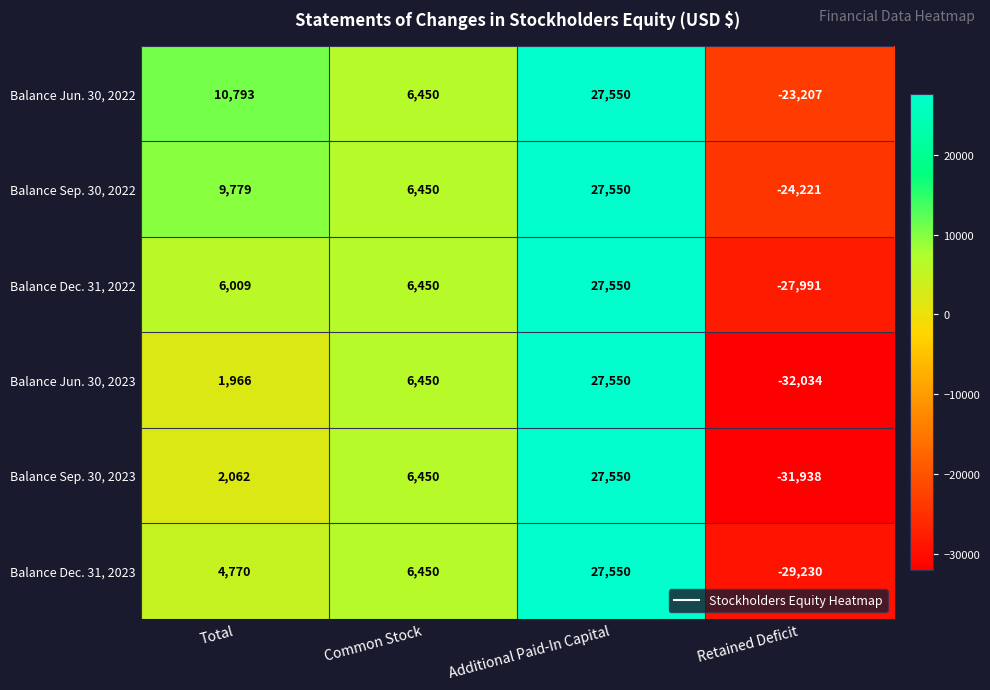

Reading left to right, list all the values displayed in this chart.

Balance Jun. 30, 2022: 10793	6450	27550	-23207
Balance Sep. 30, 2022: 9779	6450	27550	-24221
Balance Dec. 31, 2022: 6009	6450	27550	-27991
Balance Jun. 30, 2023: 1966	6450	27550	-32034
Balance Sep. 30, 2023: 2062	6450	27550	-31938
Balance Dec. 31, 2023: 4770	6450	27550	-29230